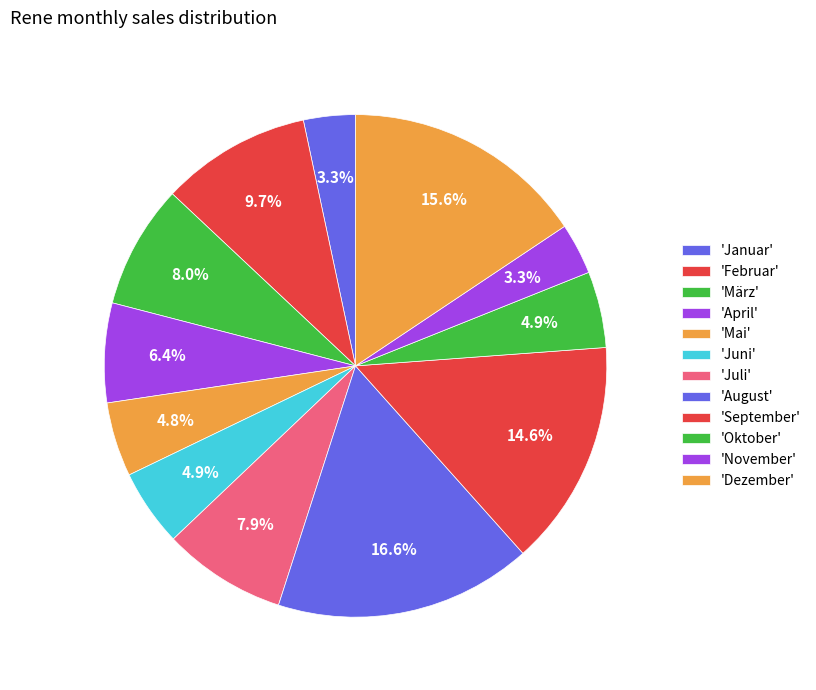

How many segments does this pie chart have?

12